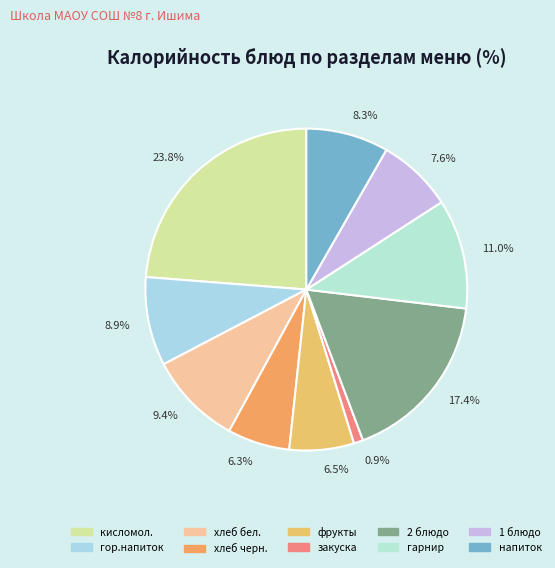

Which category has the biggest portion of the pie?

23.8%